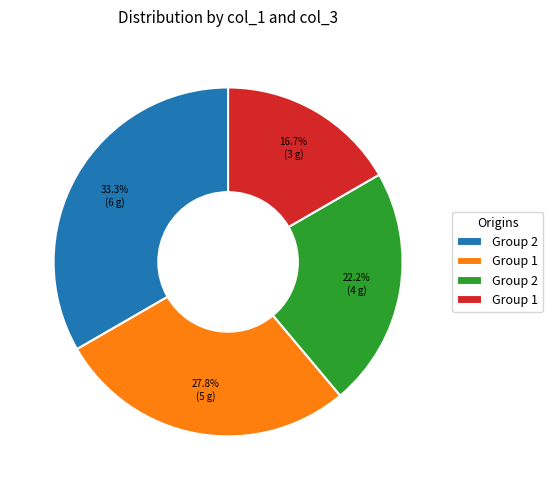

Is there any slice that represents more than half of the pie?

No